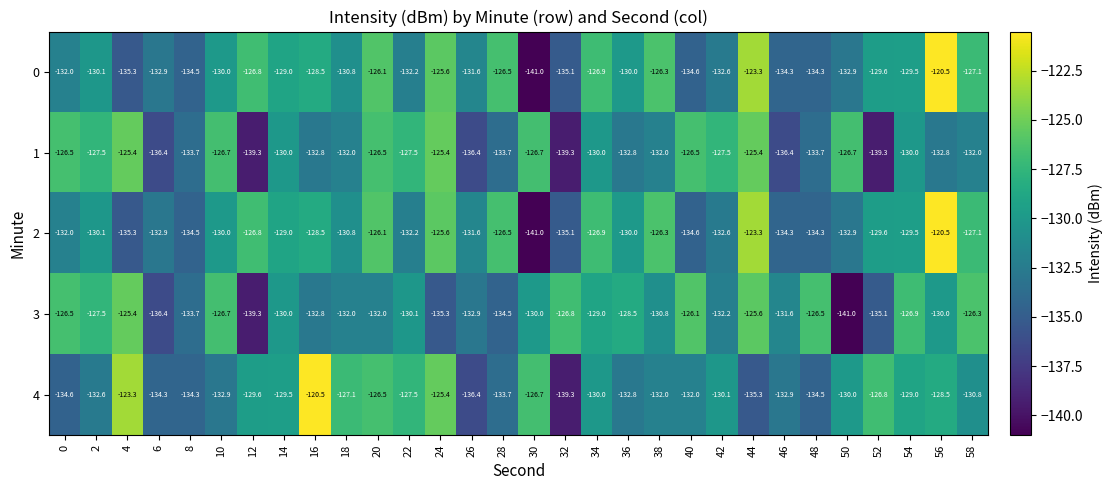

Which series changed the most between 6 and 54?

3